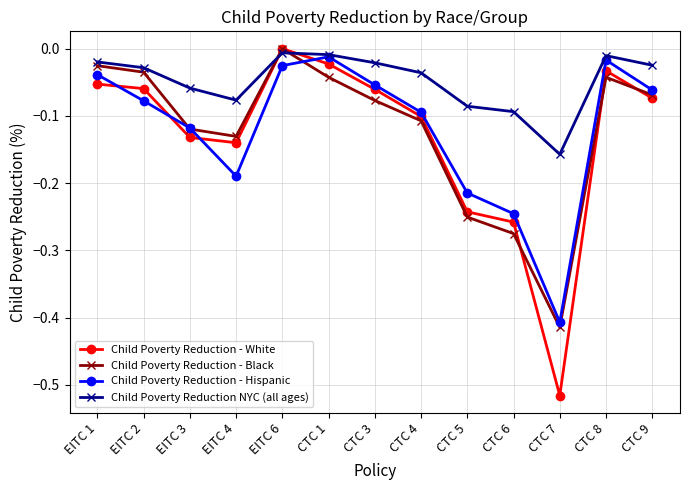

True or false: Child Poverty Reduction - Black has a value of -0.1 at EITC 4.

True